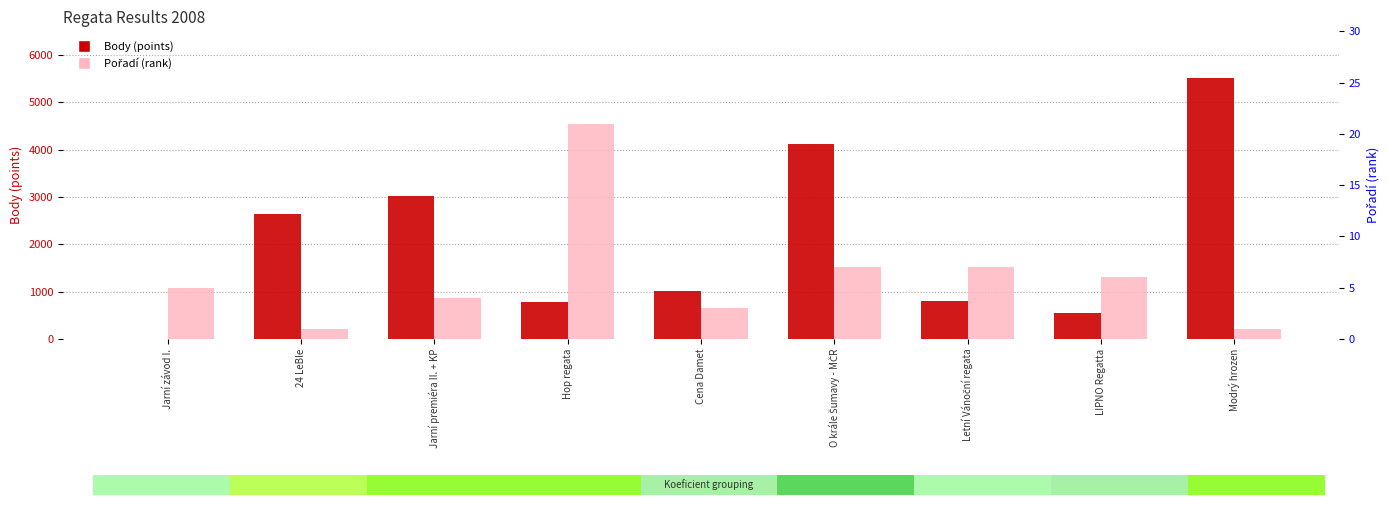

Reading right to left, list all the values displayed in this chart.

Body: Modrý hrozen=5519	LIPNO Regatta=553	Letní Vánoční regata=804	O krále Šumavy - MČR=4124	Cena Damet=1004	Hop regata=775	Jarní premiéra II. + KP=3017	24 LeBle=2637	Jarní závod I.=0
Pořadí: Modrý hrozen=1	LIPNO Regatta=6	Letní Vánoční regata=7	O krále Šumavy - MČR=7	Cena Damet=3	Hop regata=21	Jarní premiéra II. + KP=4	24 LeBle=1	Jarní závod I.=5